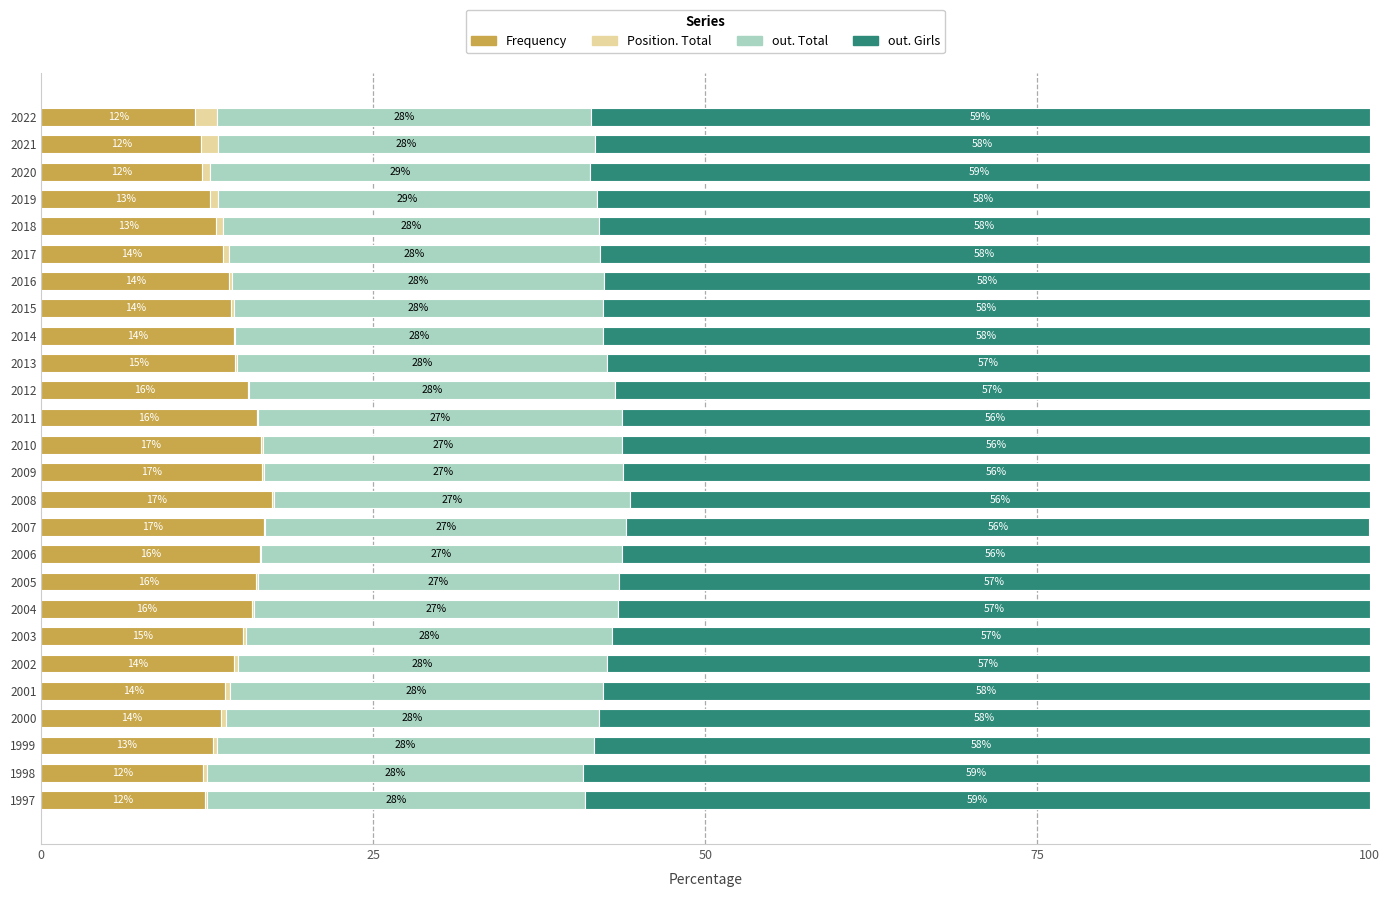

What is the approximate value of Frequency at 2022?

11.6